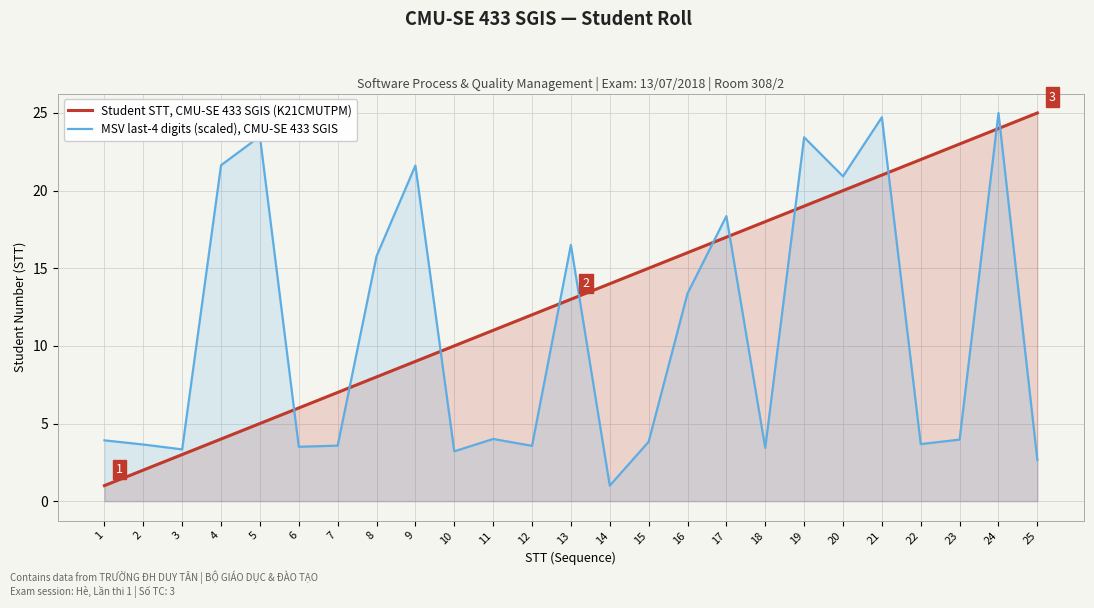

Rank the series by their average value, from highest to lowest.

Student STT, CMU-SE 433 SGIS (K21CMUTPM), MSV last-4 digits (scaled), CMU-SE 433 SGIS